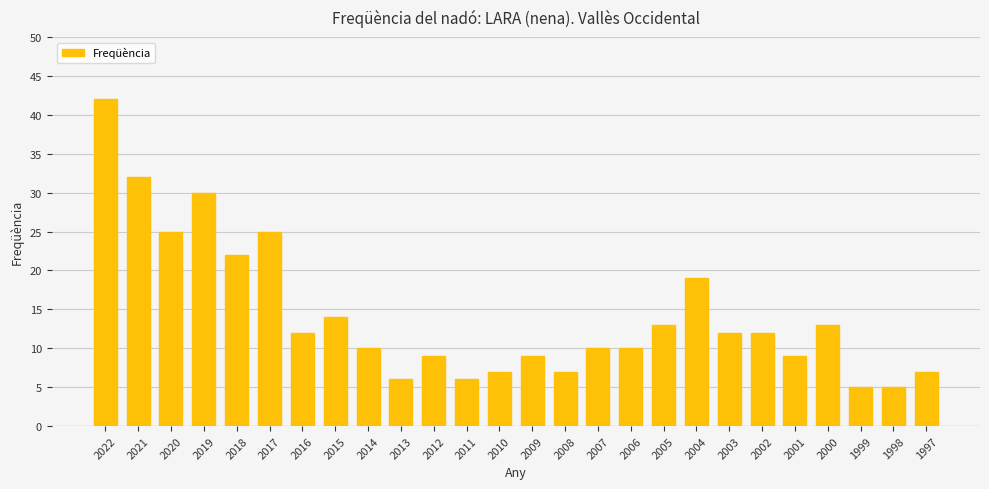

Read the value at 2012, to the nearest 10.

10